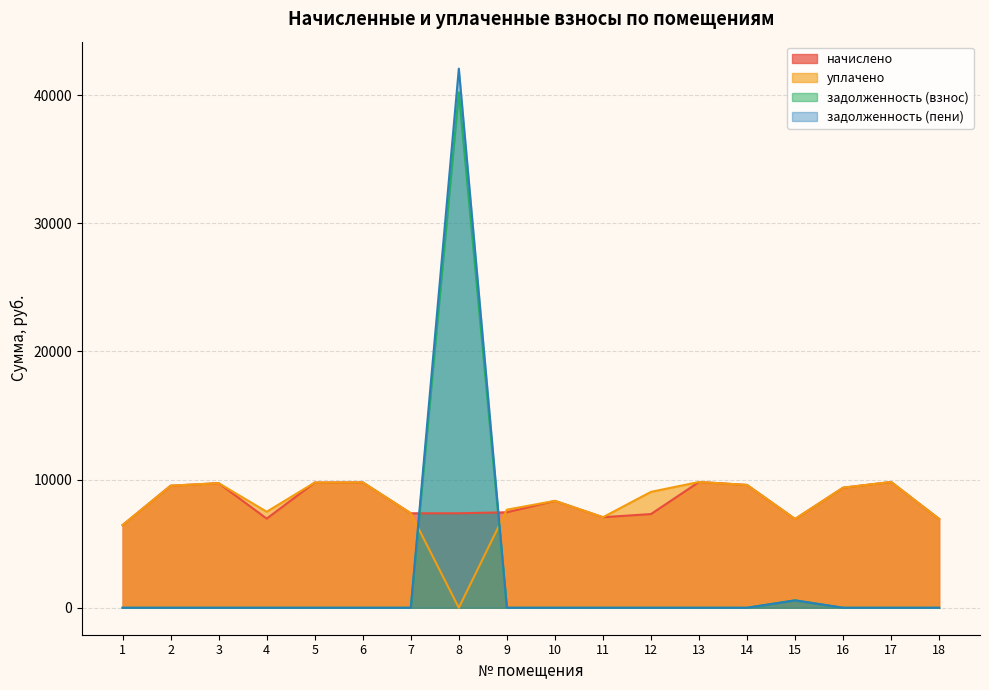

True or false: начислено and уплачено intersect in this chart.

True